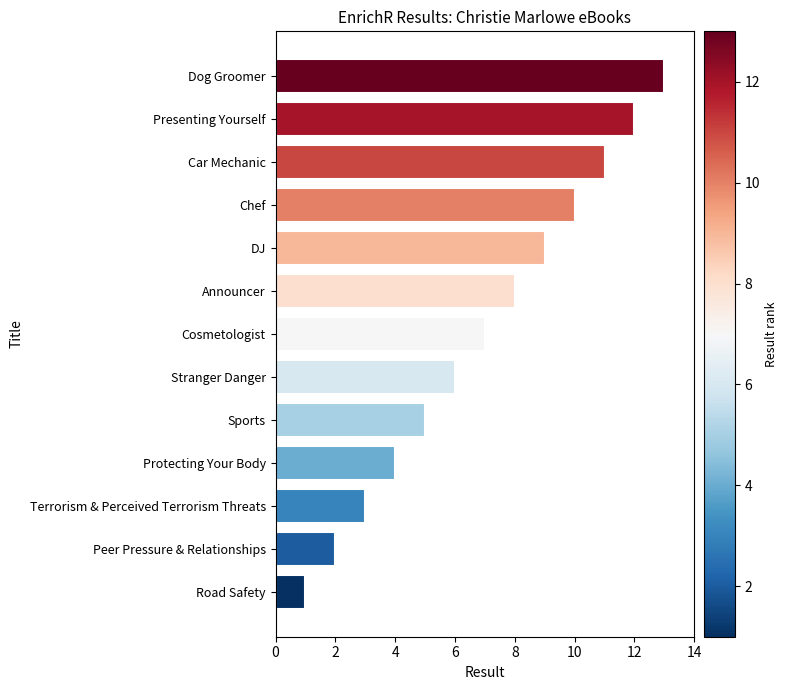

What is the greatest value displayed?

13